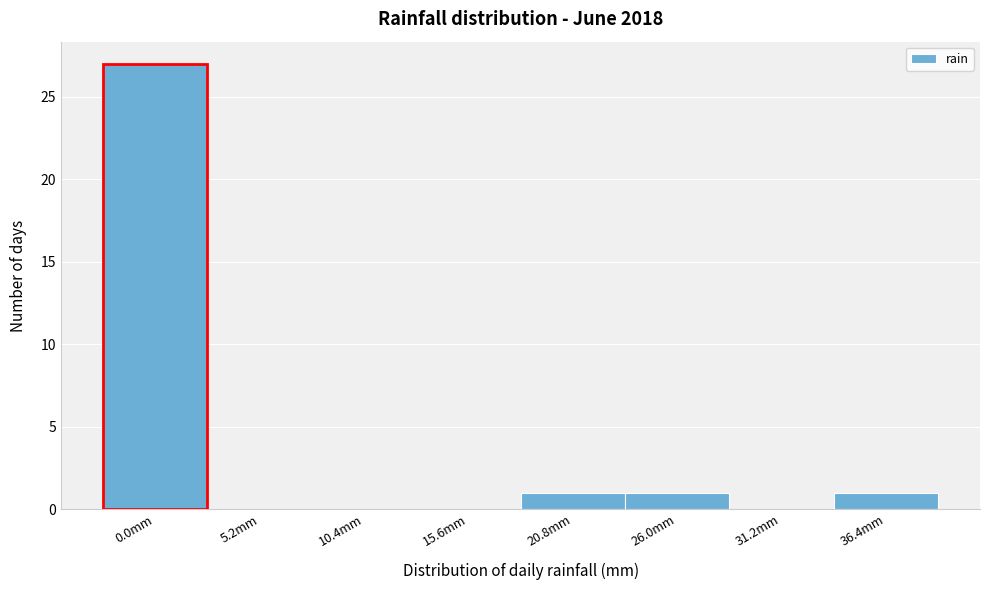

Reading left to right, transcribe all the data shown in this chart.

0.0mm=27	5.2mm=0	10.4mm=0	15.6mm=0	20.8mm=1	26.0mm=1	31.2mm=0	36.4mm=1